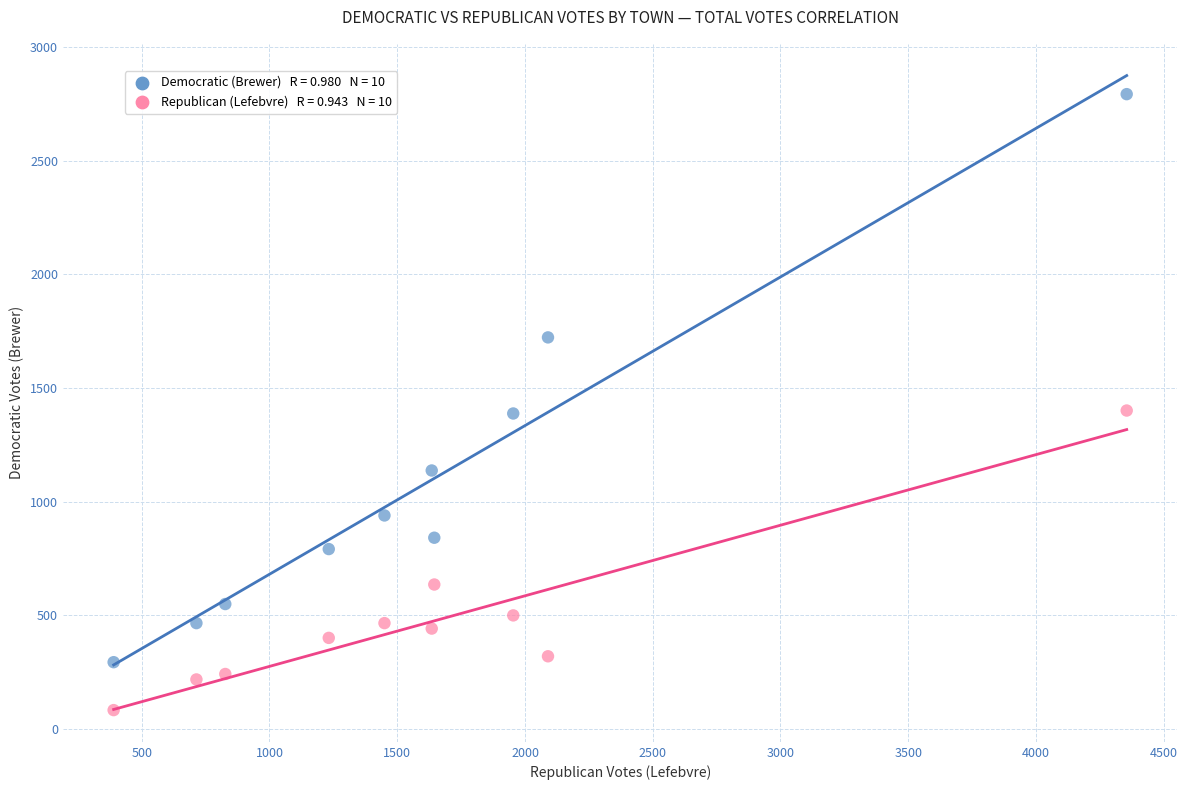

Across all data points, what is the range of Y values (max minus min)?

2712